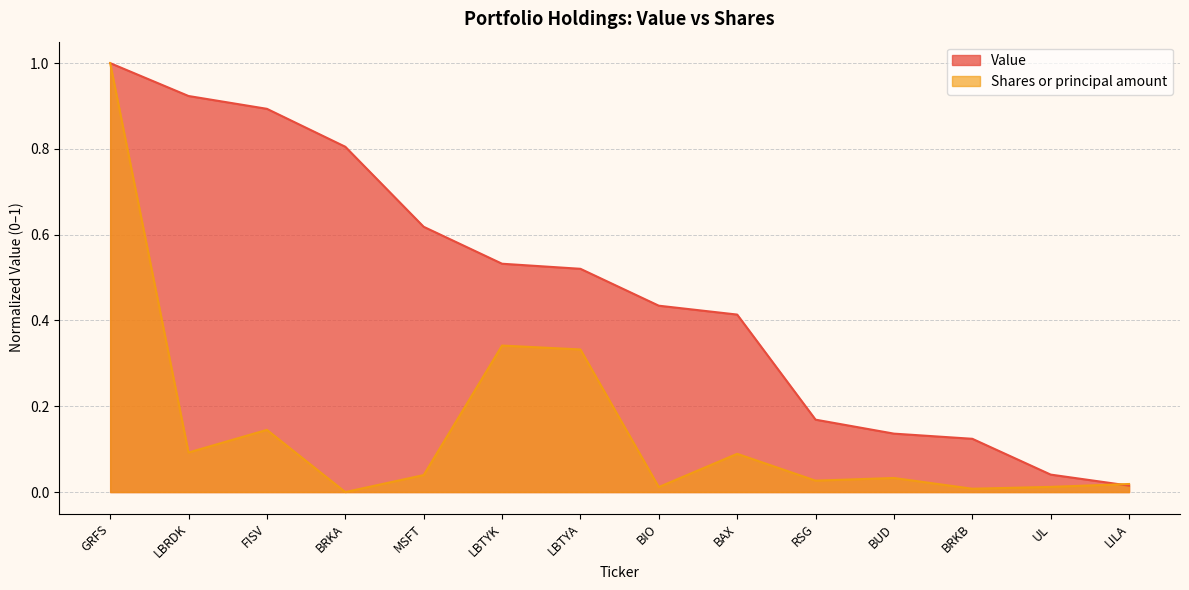

The Value series shows 0.0 at BRKB. True or false?

False